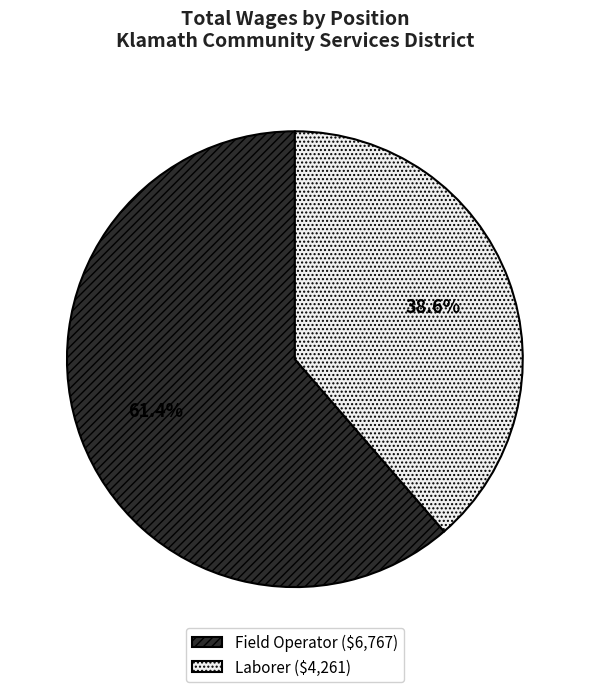

What is the largest slice in the pie chart?

Field Operator